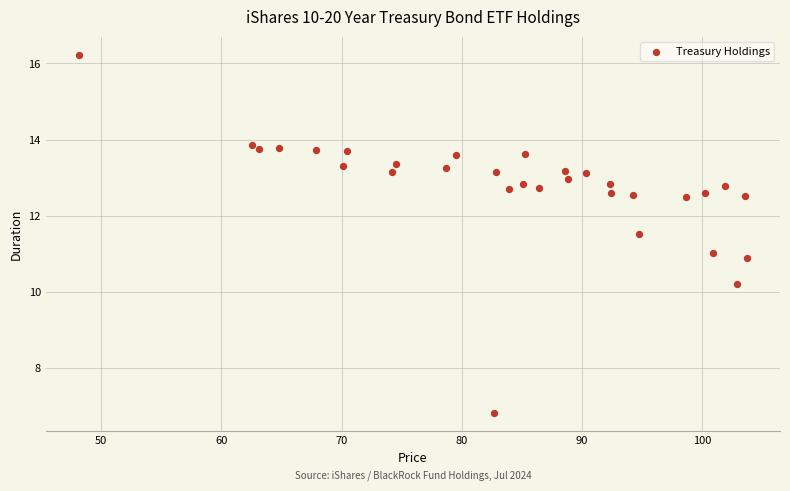

What is the range of X values (max minus min)?

55.5